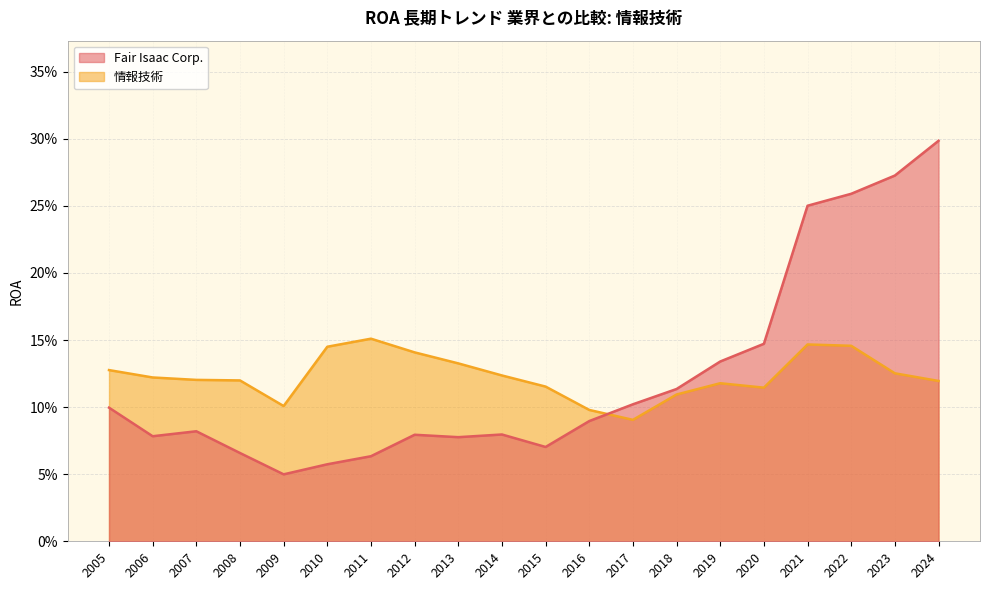

Where is Fair Isaac Corp. nearest to the value 0?

2009